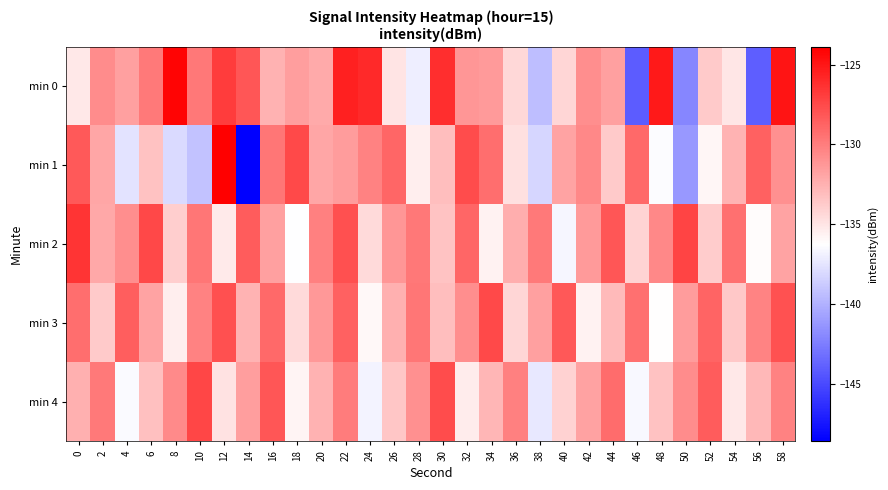

At how many categories does at least one series exceed -133?

30